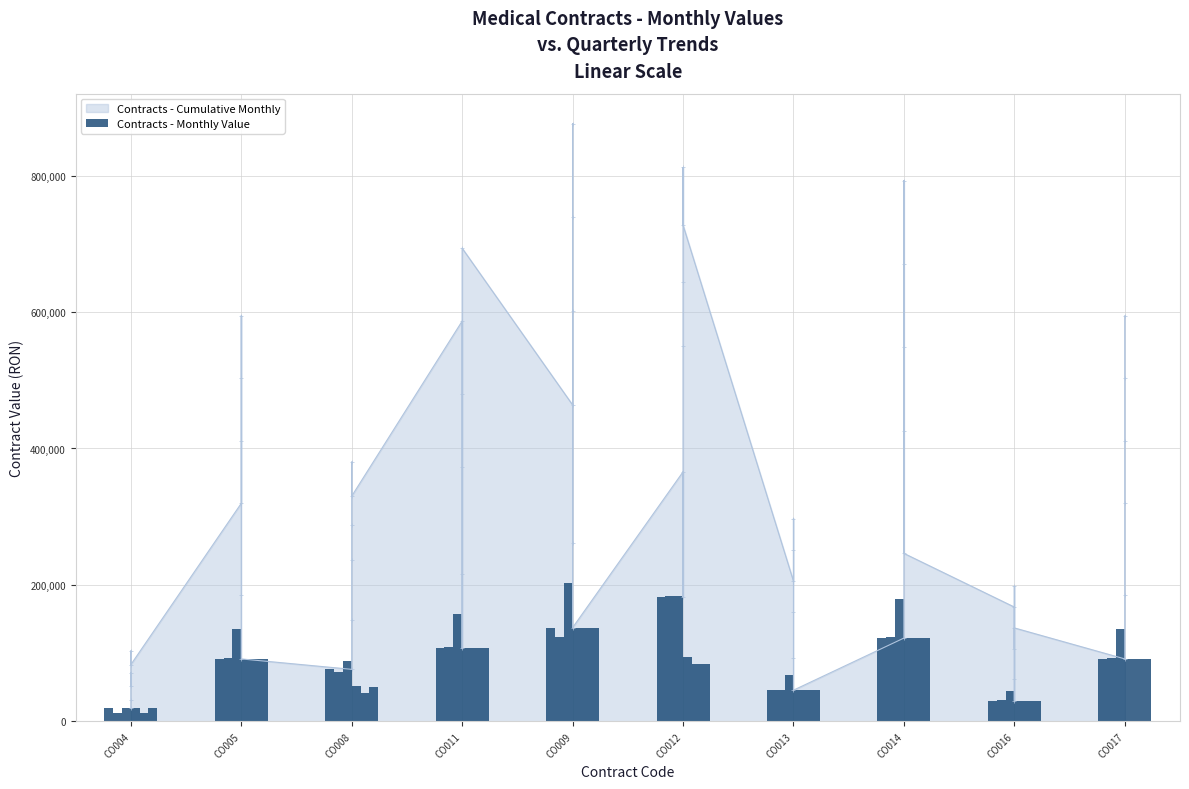

Rank the categories by value from lowest to highest.

CO004, CO016, CO013, CO008, CO017, CO005, CO011, CO014, CO009, CO012